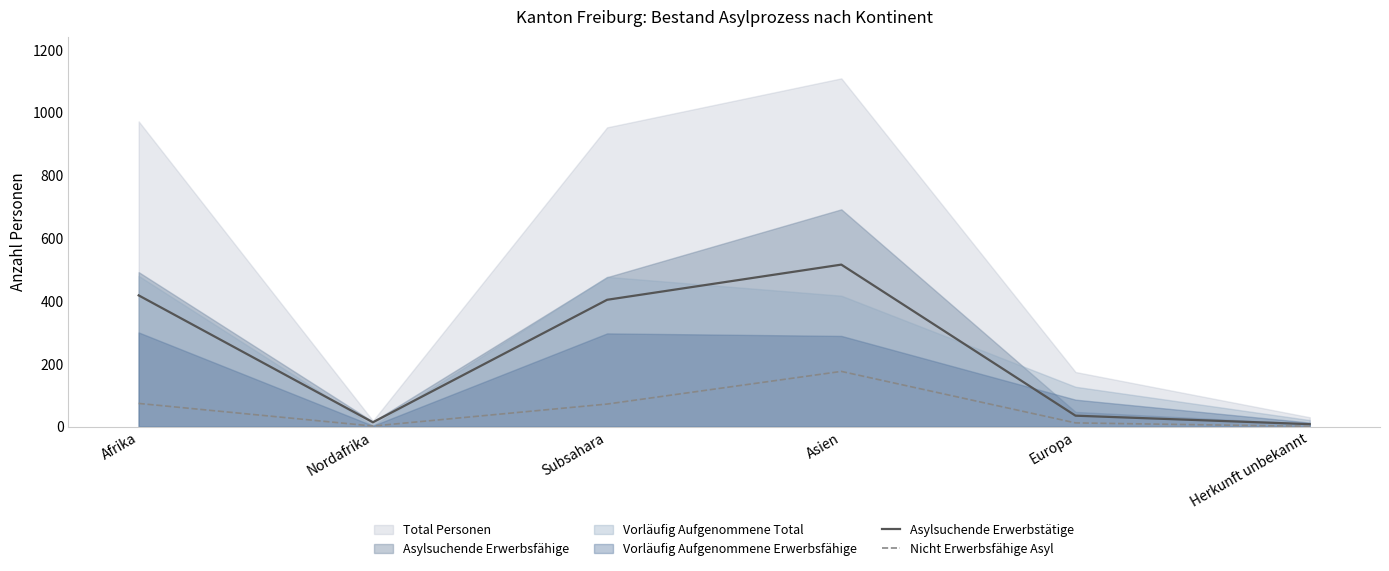

True or false: Asylsuchende Erwerbstätige and Nicht Erwerbsfähige Asyl intersect in this chart.

False